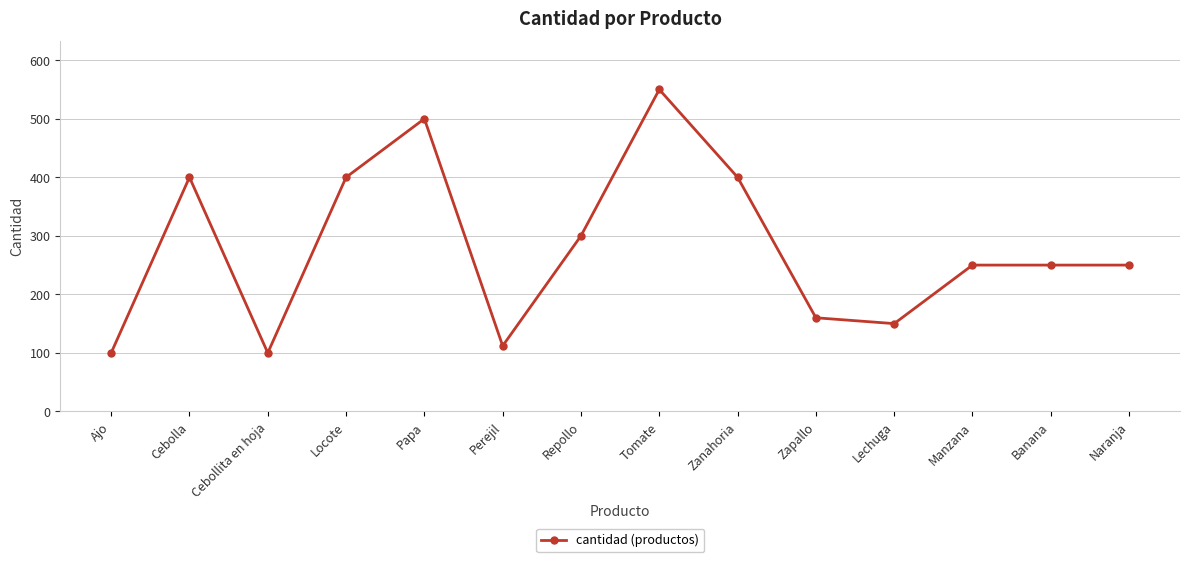

How many data points does each series have?

14